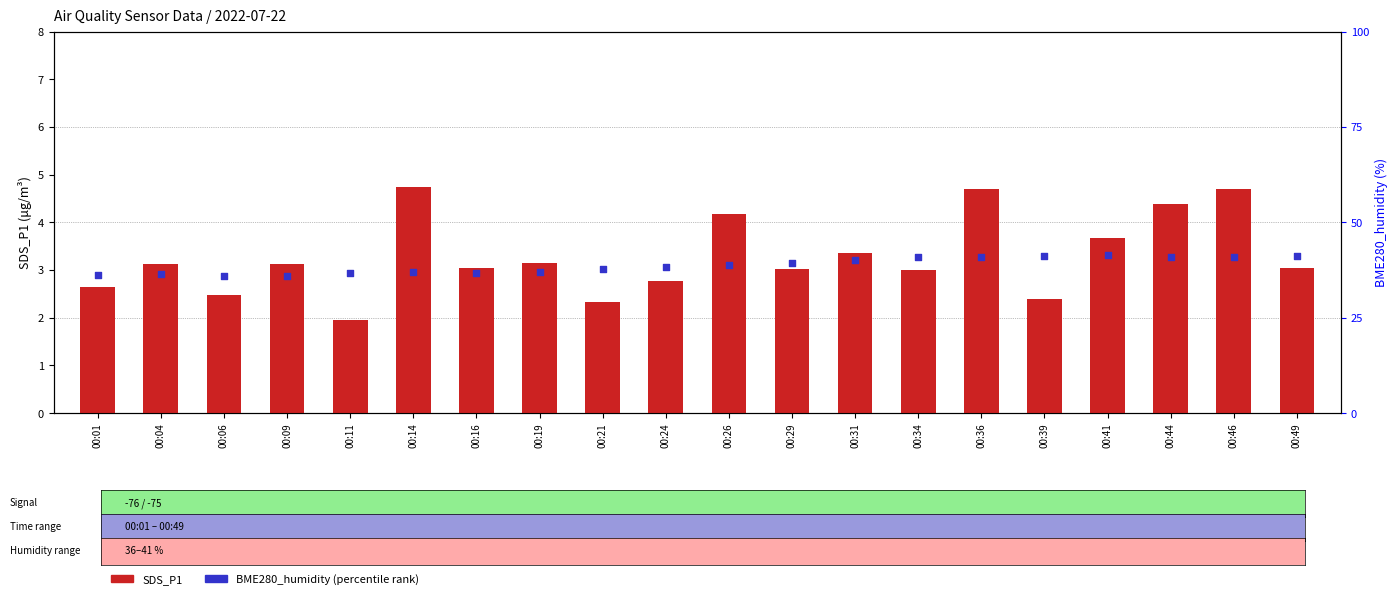

Which series reaches the minimum Y coordinate?

SDS_P1